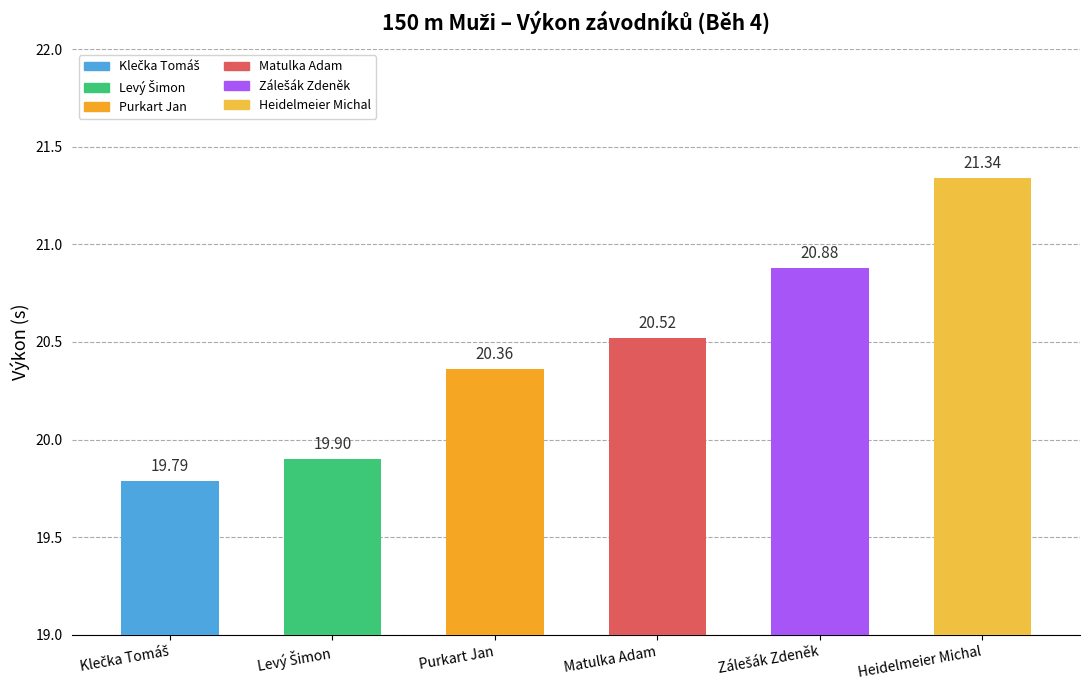

Reading right to left, list all the values displayed in this chart.

21.3	20.9	20.5	20.4	19.9	19.8